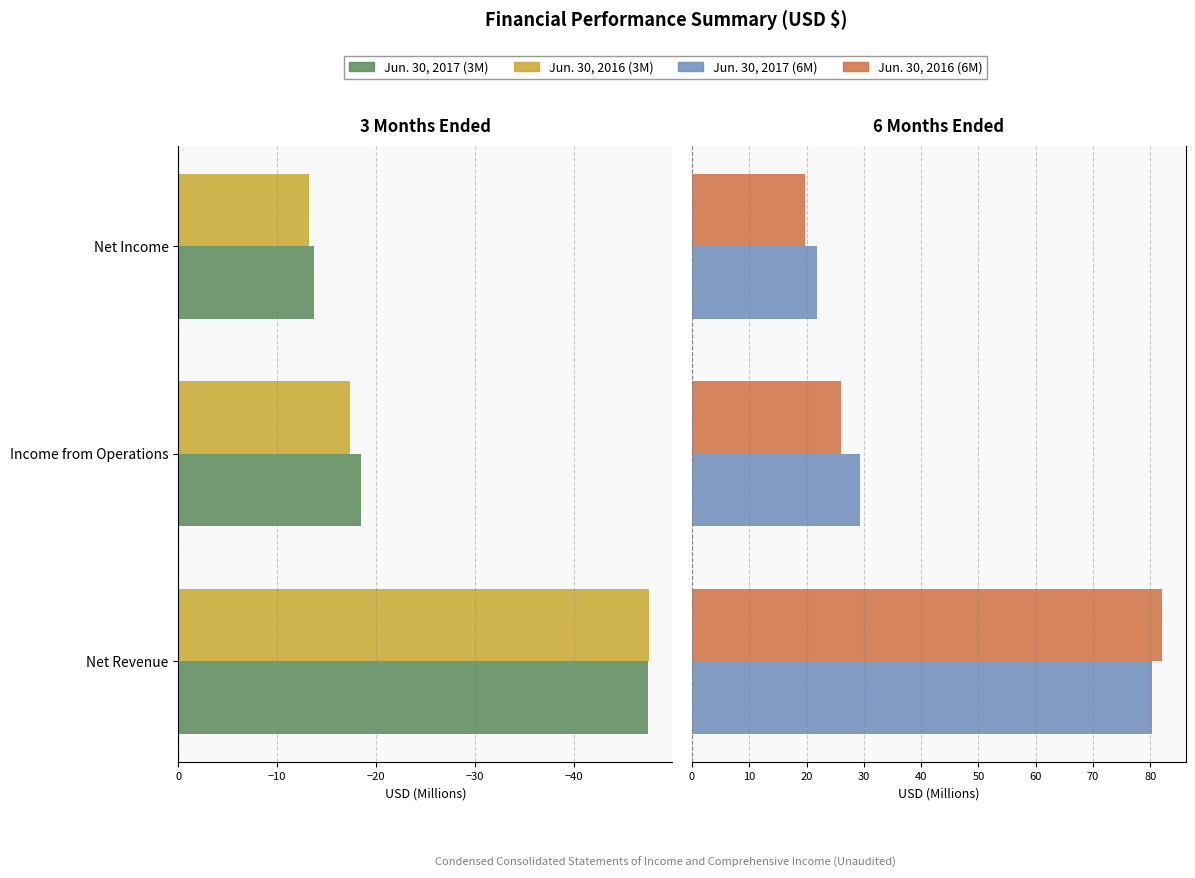

Is the value of 3 Months Ended Jun. 30, 2016 at Net Income greater than the value of 6 Months Ended Jun. 30, 2016 at Income from Operations?

No